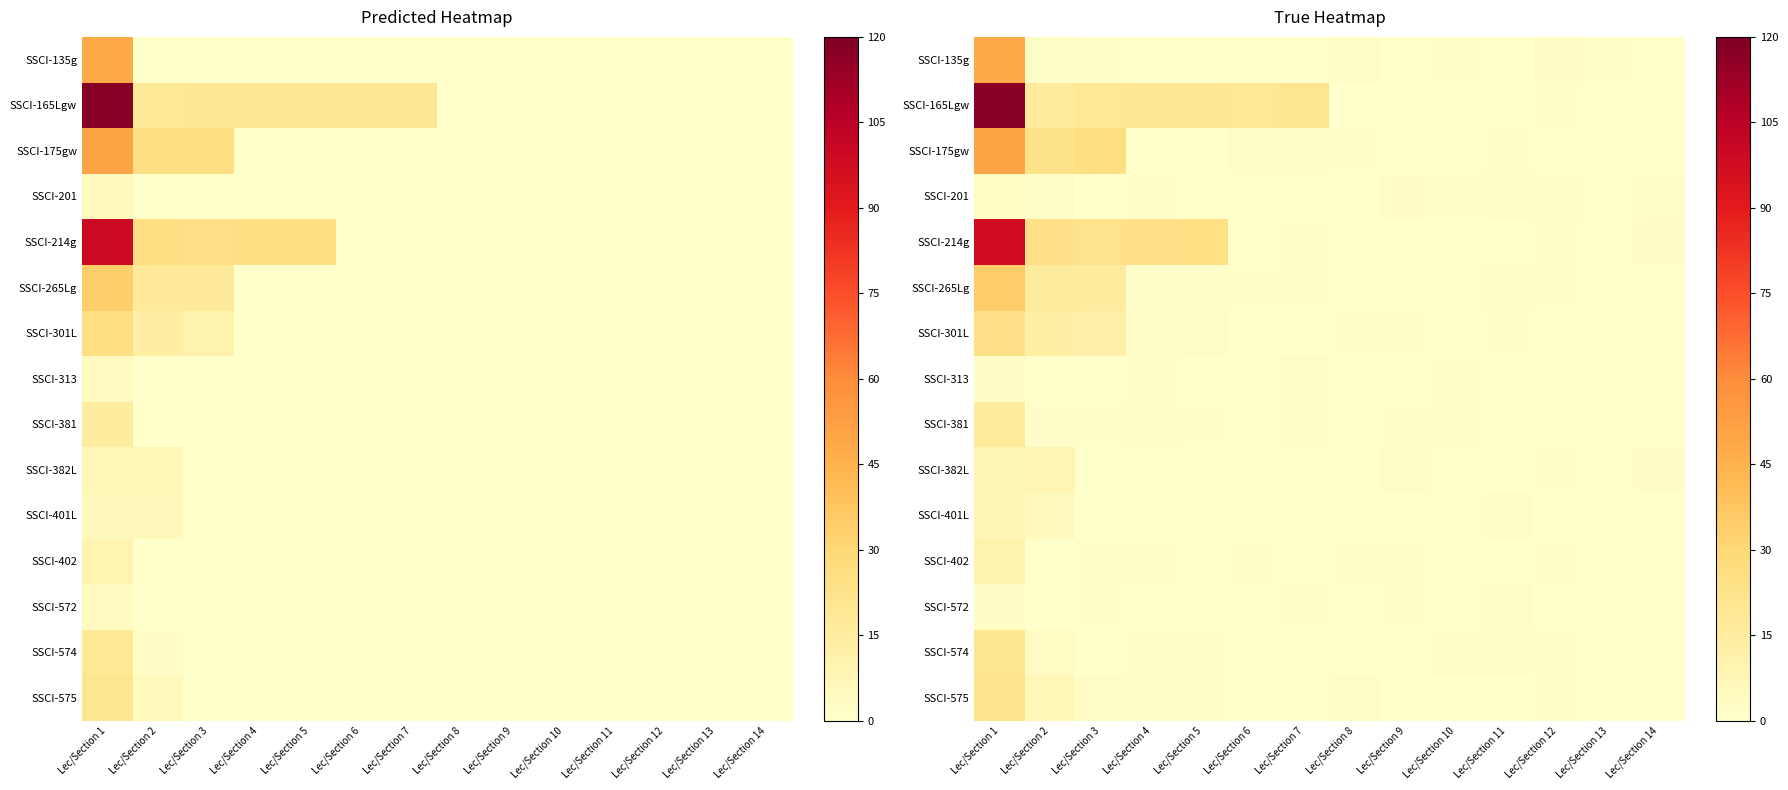

What is the sum of the SSCI-301L values at Lec/Section 14 and Lec/Section 11?

1.1